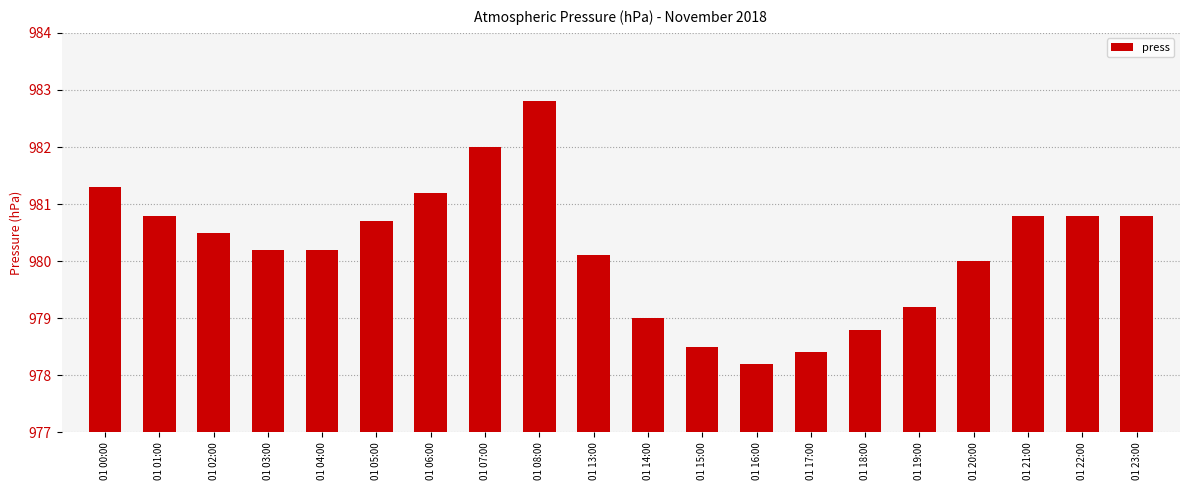

Which has a higher value, 01 07:00 or 01 18:00?

01 07:00